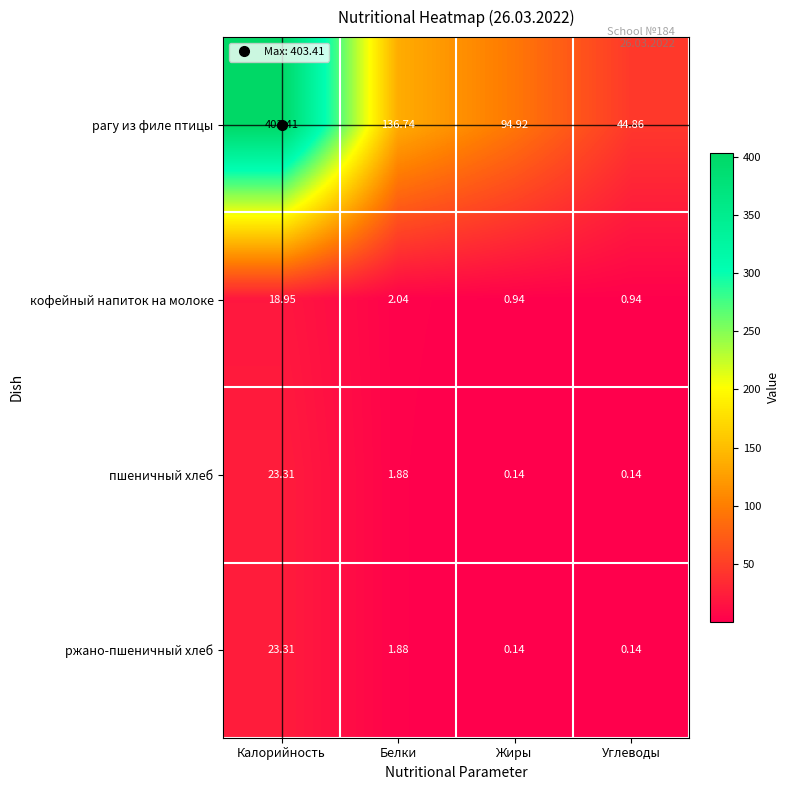

List the labels in order of рагу из филе птицы value, largest first.

Калорийность, Белки, Жиры, Углеводы